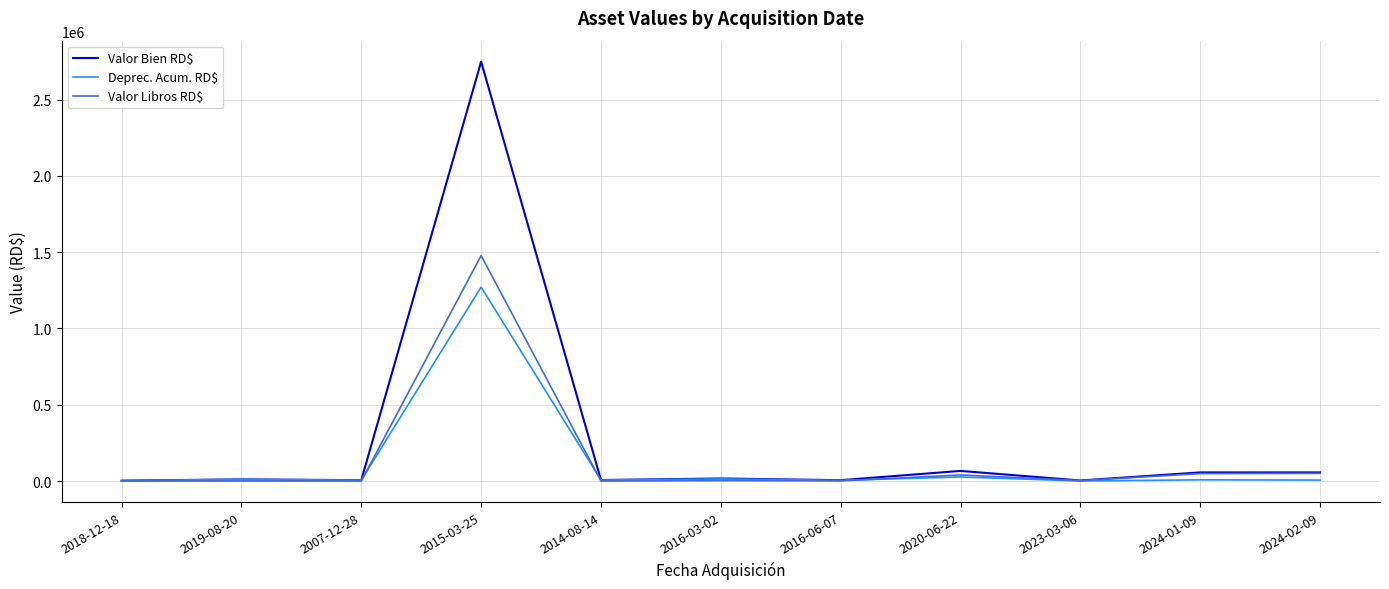

Which series has the largest range (max minus min)?

Valor Bien RD$